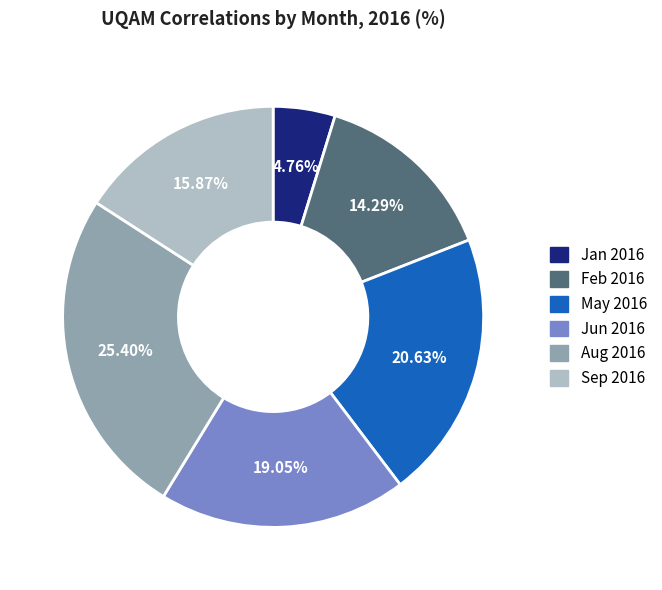

How many segments does this pie chart have?

6